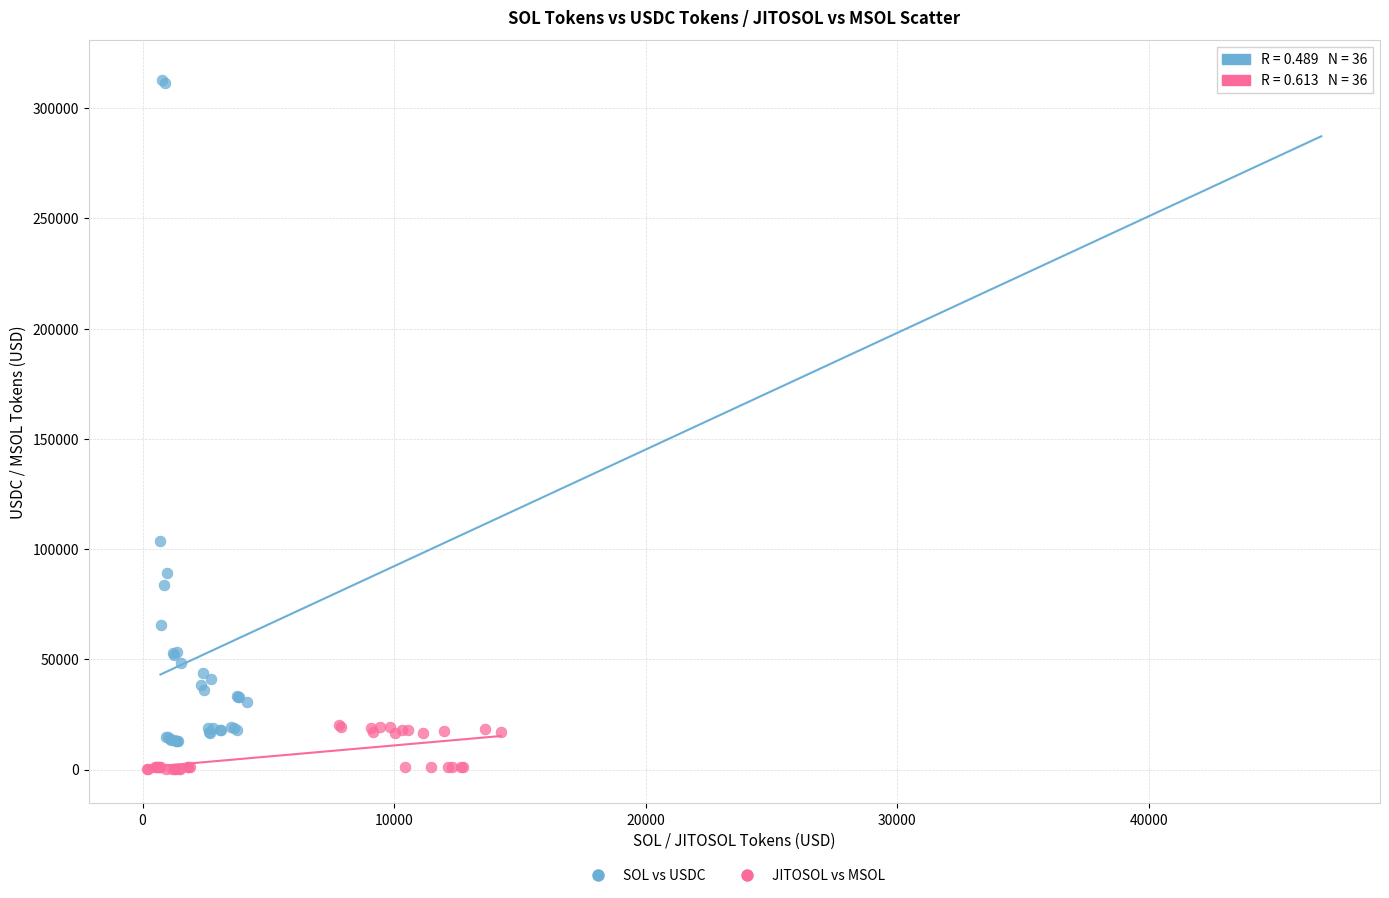

Which series reaches the minimum Y coordinate?

JITOSOL vs MSOL